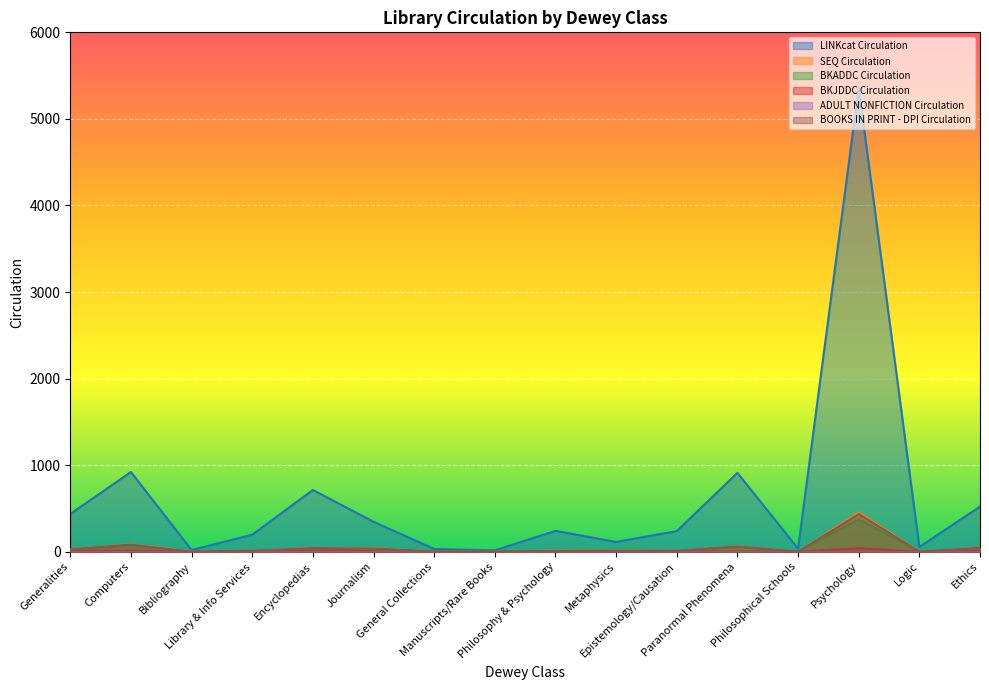

Is the value of SEQ Circulation at Philosophy & Psychology greater than the value of LINKcat Circulation at Philosophical Schools?

No